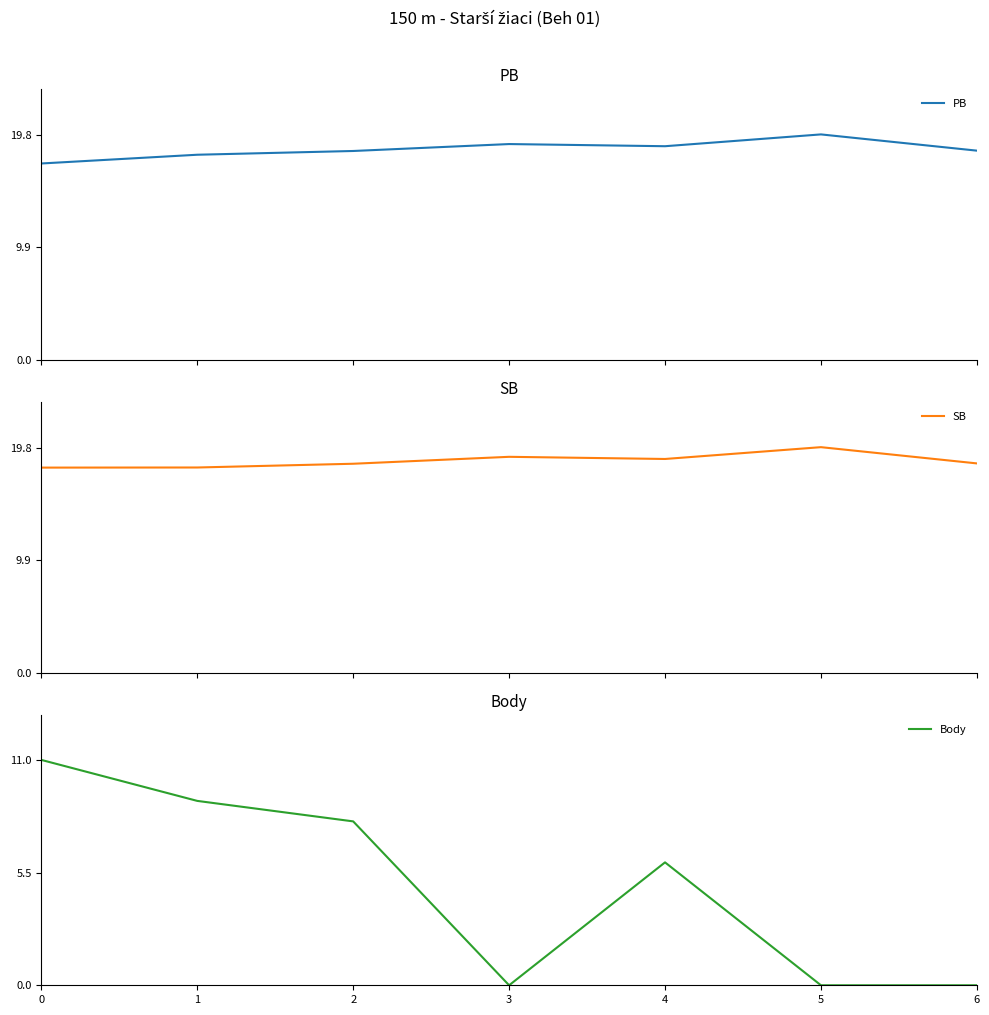

Is the value of PB at 1 greater than the value of SB at 1?

No